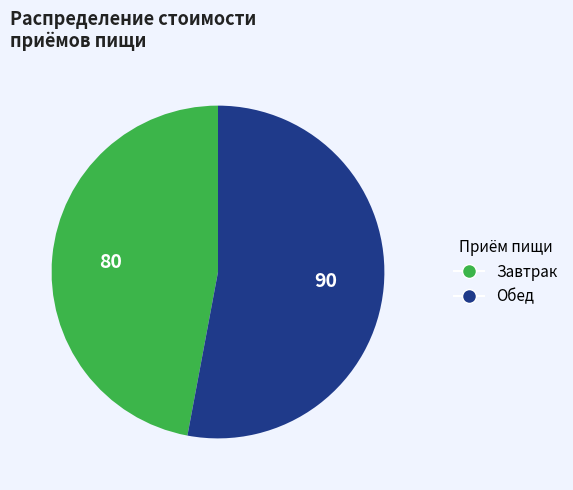

Is it true that Завтрак is 47% of the pie?

True